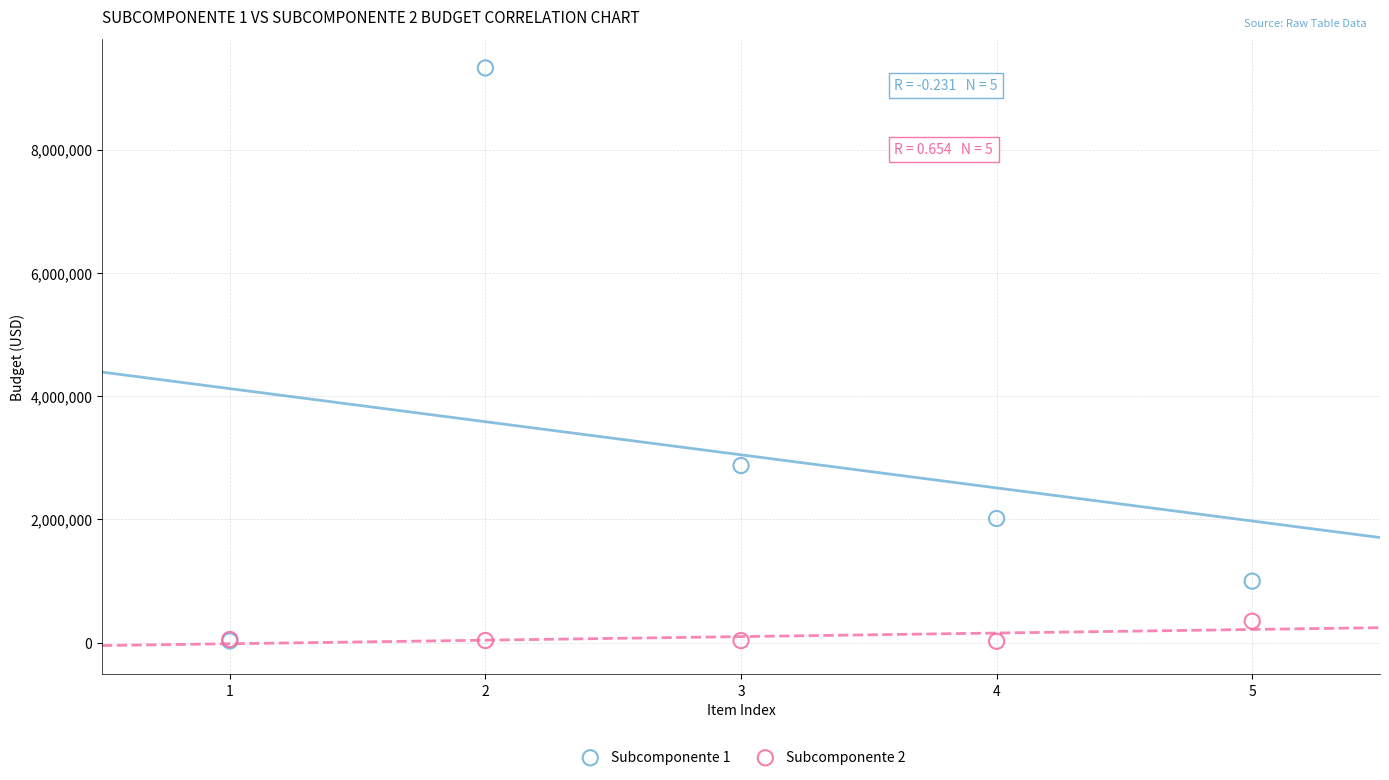

What are all the series names shown in the legend?

Subcomponente 1, Subcomponente 2